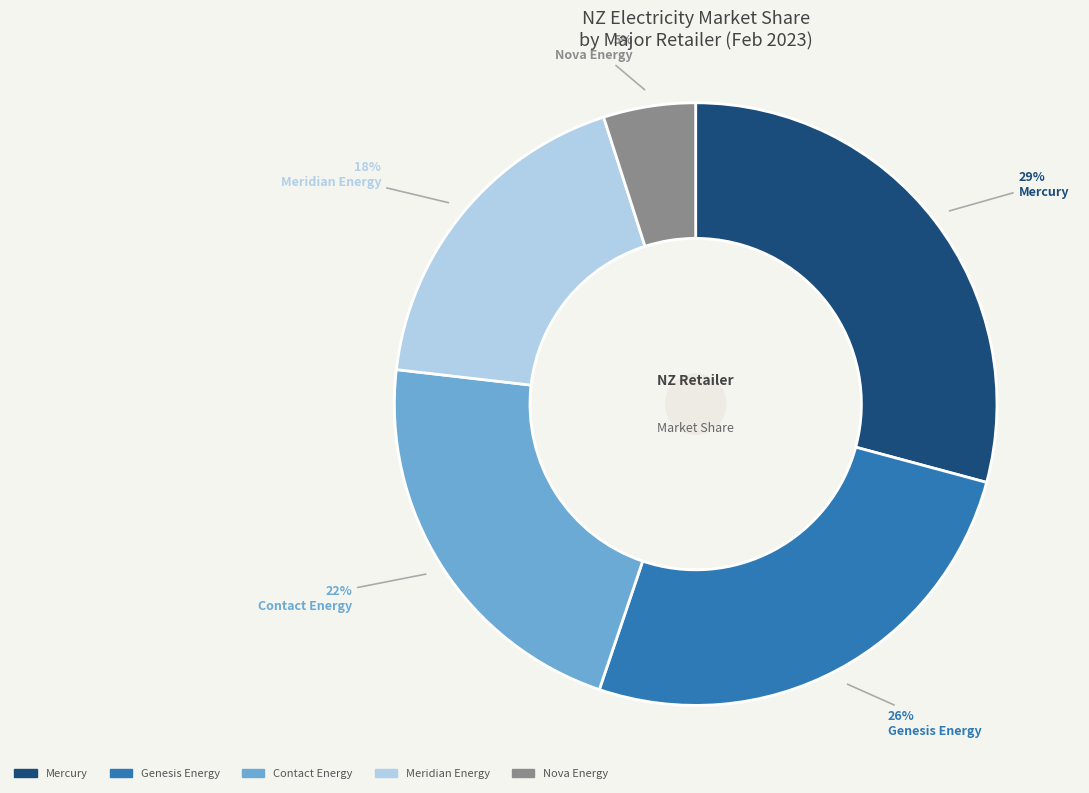

Combined, do Genesis Energy and Nova Energy account for over 50%?

No